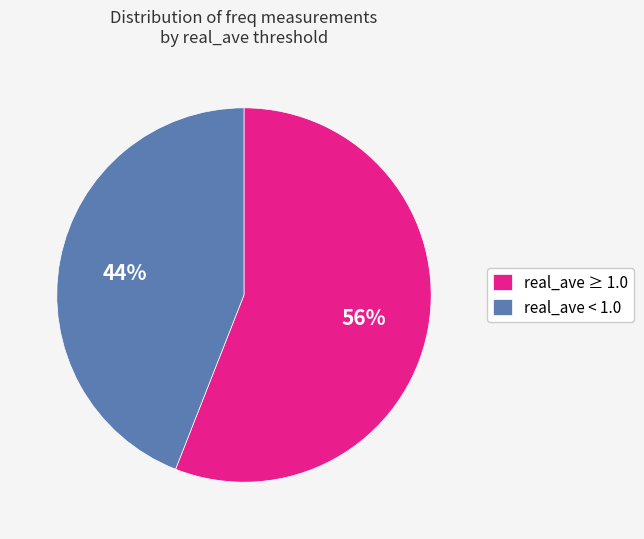

Rank the categories by value from highest to lowest.

real_ave ≥ 1.0, real_ave < 1.0